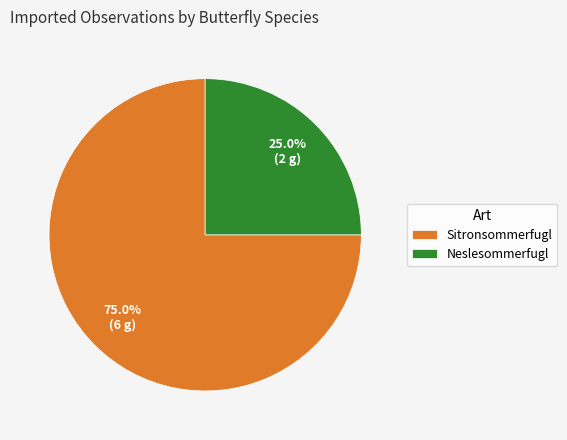

Combined, do Sitronsommerfugl and Neslesommerfugl account for over 50%?

Yes